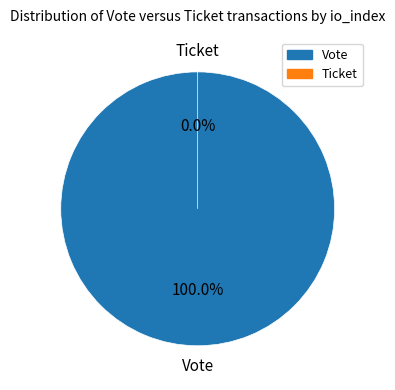

Is it true that Ticket is 0% of the pie?

True